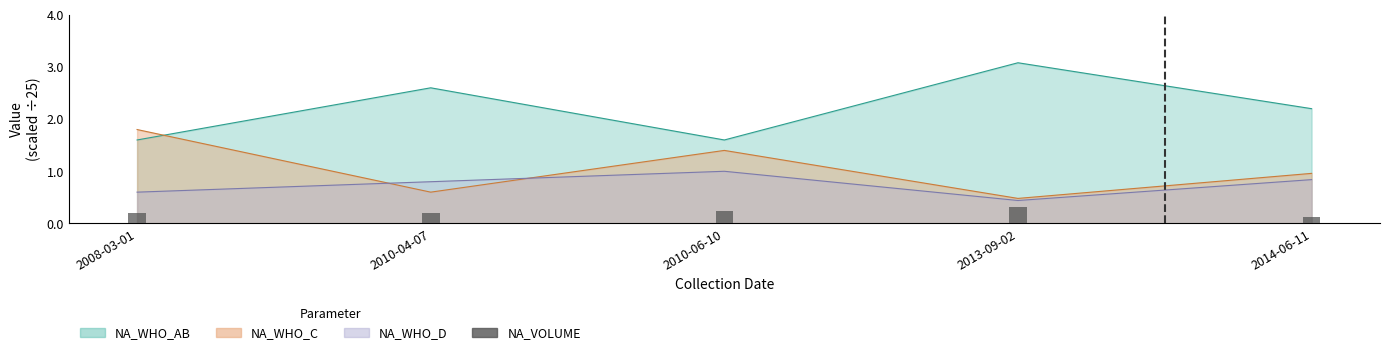

Which category has the highest value across all series?

2013-09-02